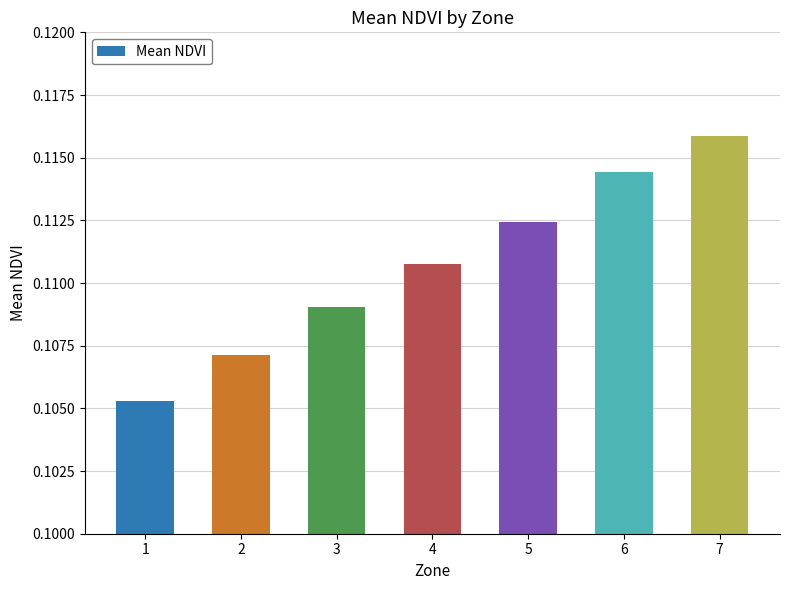

What is the sum of the values at 5 and 2?

0.2